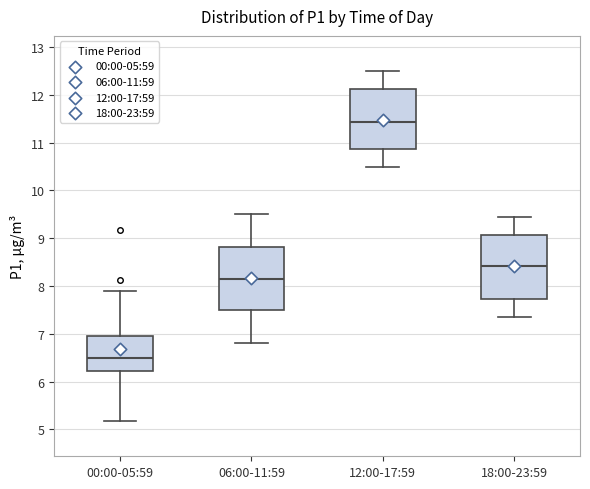

Reading left to right, read every box against the y-axis: the position of its median line, the range the box covers, and the ends of its whiskers. The values are not printed on the chart, so give them approximately, as read against the axis.

00:00-05:59: median 6.5, box 6.2 to 7.0, whiskers 5.2 to 7.9
06:00-11:59: median 8.2, box 7.5 to 8.8, whiskers 6.8 to 9.5
12:00-17:59: median 11.4, box 10.9 to 12.1, whiskers 10.5 to 12.5
18:00-23:59: median 8.4, box 7.7 to 9.1, whiskers 7.4 to 9.5